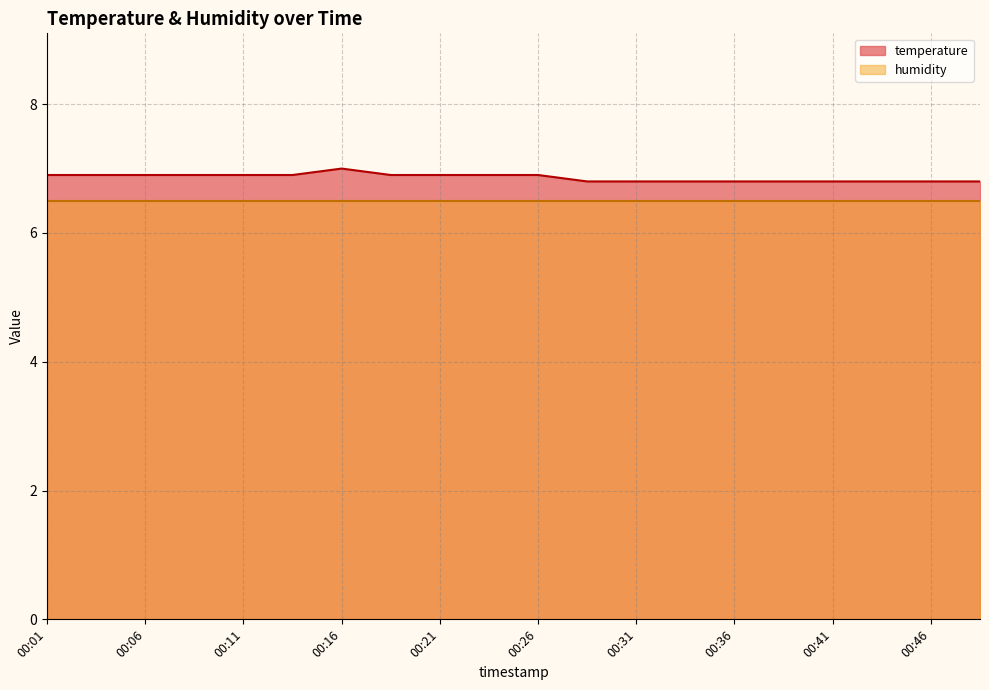

Rank the categories by value from lowest to highest.

00:29, 00:31, 00:34, 00:36, 00:38, 00:41, 00:43, 00:46, 00:48, 00:01, 00:03, 00:06, 00:08, 00:11, 00:13, 00:18, 00:21, 00:23, 00:26, 00:16